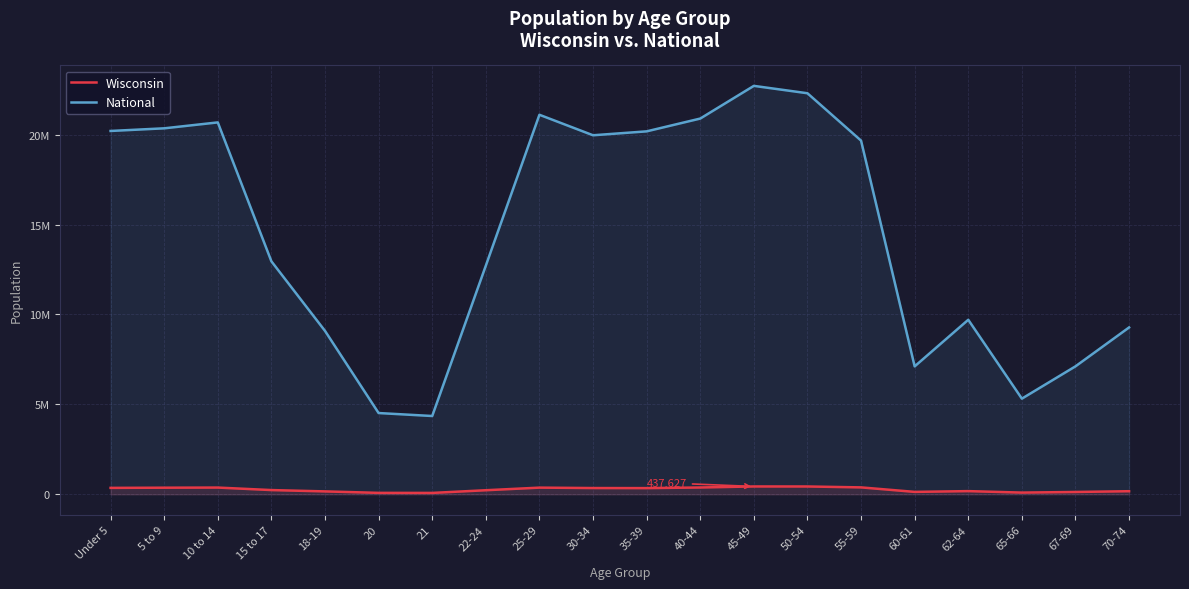

The value of Wisconsin at 55-59 is 385986. True or false?

True